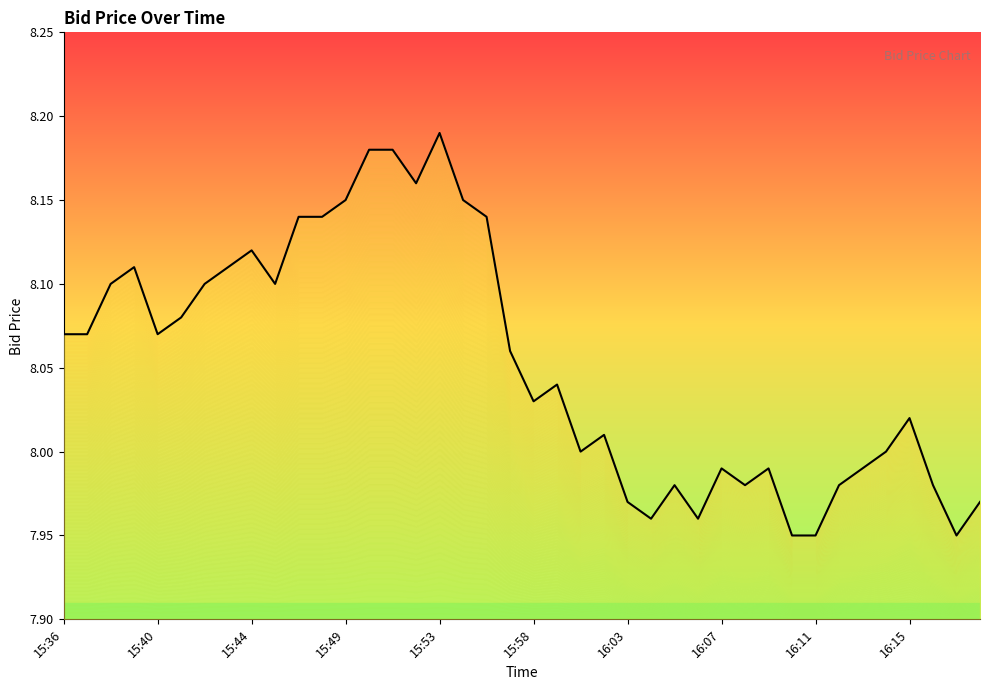

What is the sum of the values at 15:53 and 23?

16.1